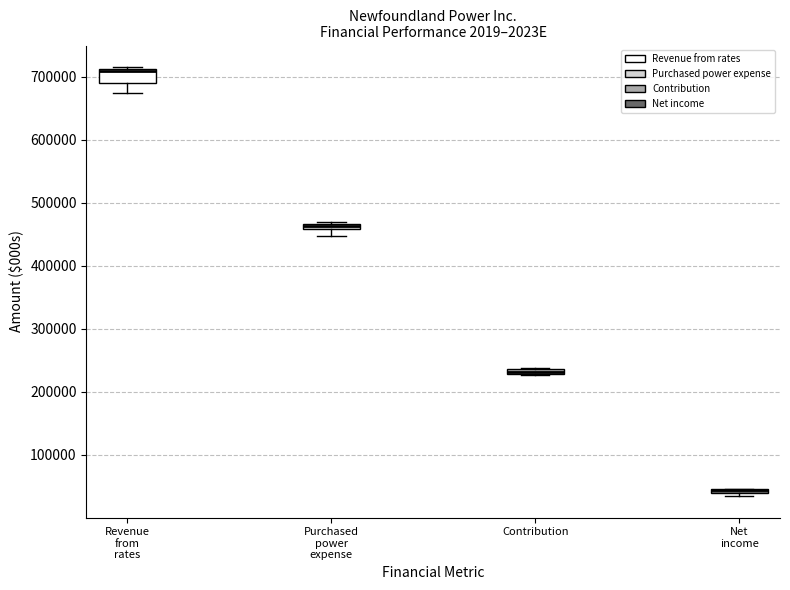

Comparing the boxes themselves (not the whiskers), which one is the tallest?

Revenue from rates